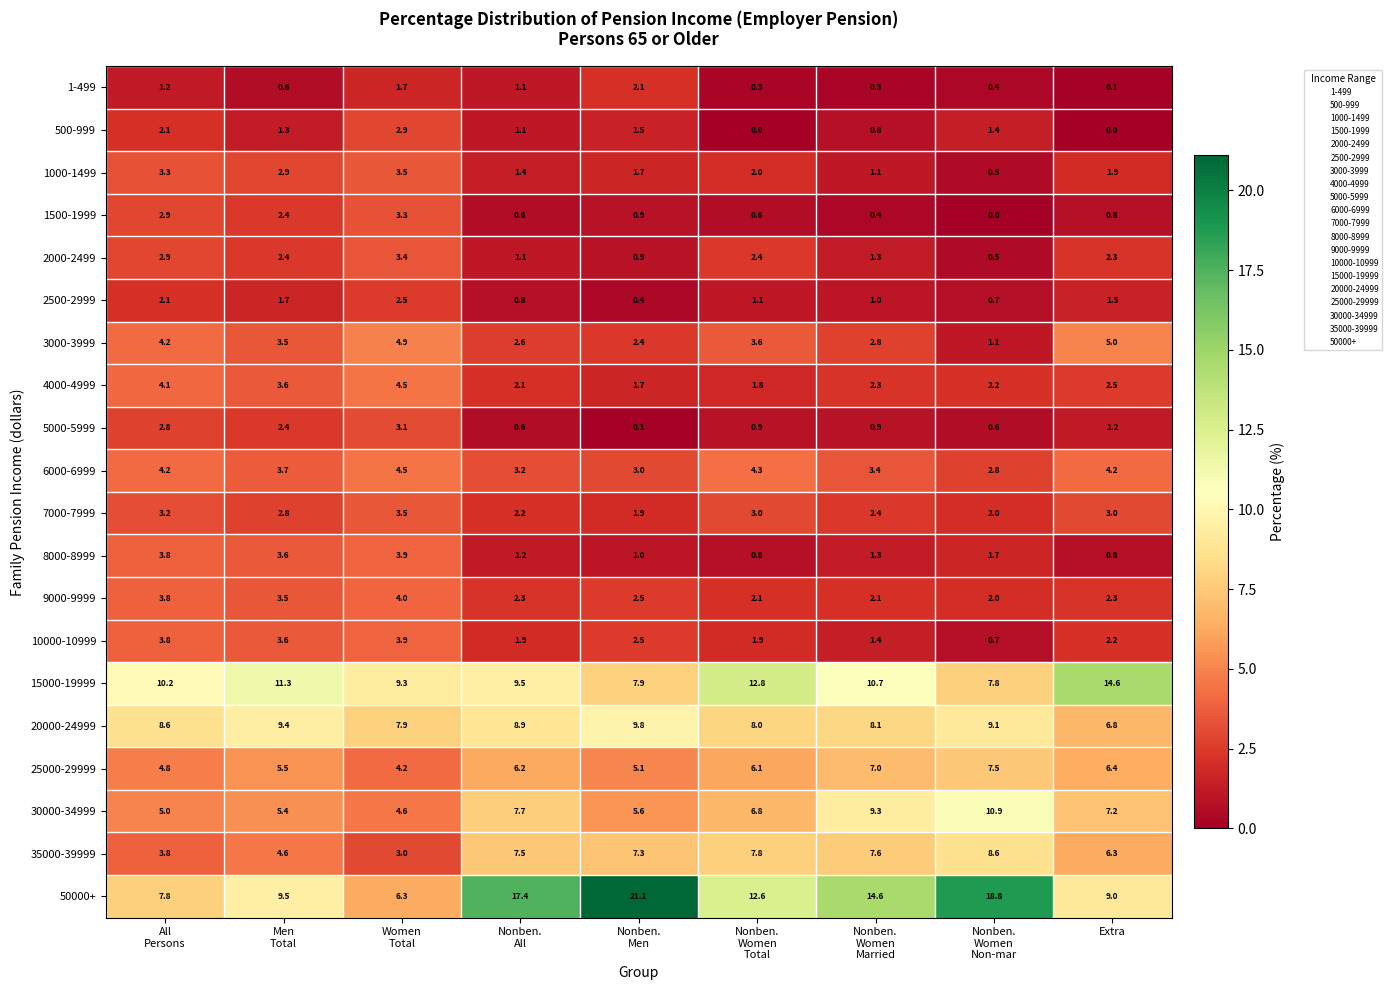

What is the difference between the maximum and minimum values in the 30000-34999 series?

6.3